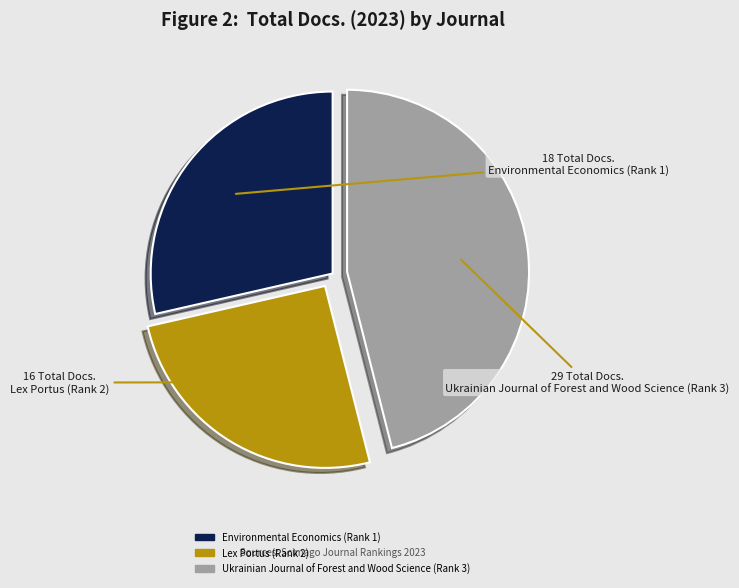

Is it true that Ukrainian Journal of Forest and Wood Science (Rank 3) is 46% of the pie?

True